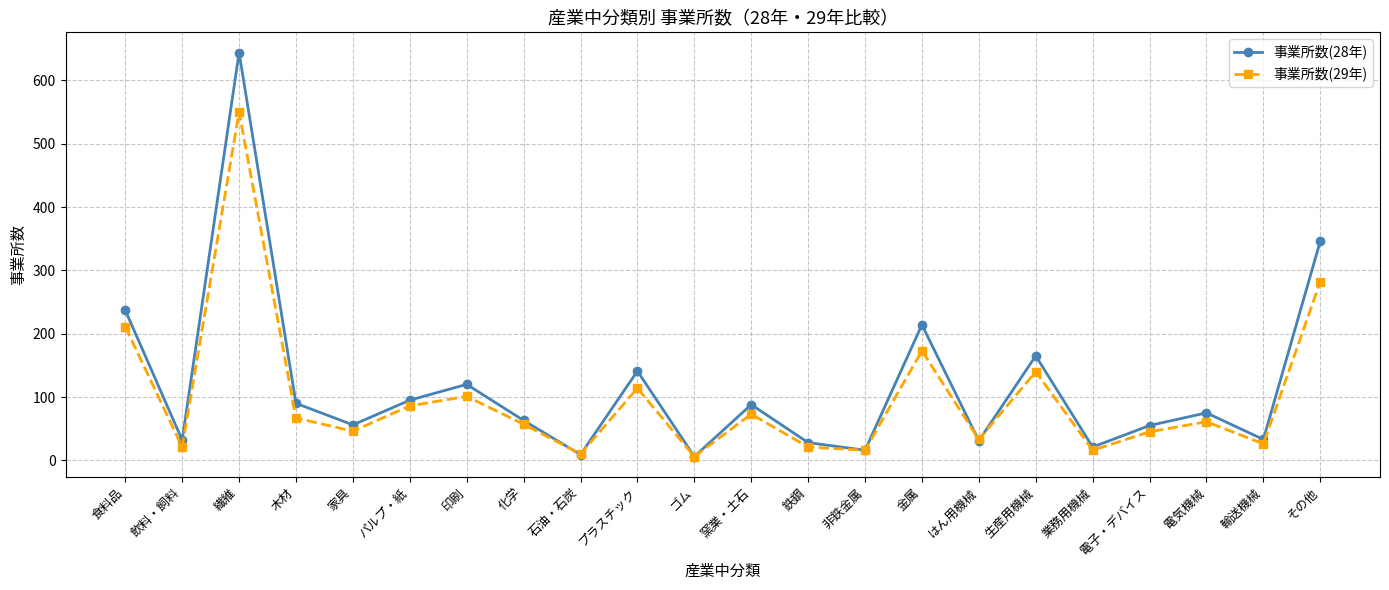

Between 飲料・飼料 and 非鉄金属, which series saw the biggest shift?

事業所数(28年)